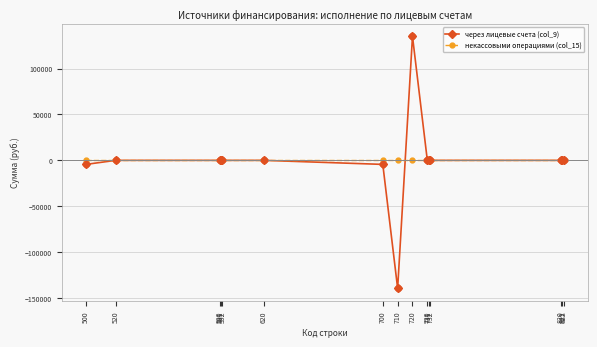

List the series in order of their peak value, lowest first.

некассовыми операциями (col_15), через лицевые счета (col_9)